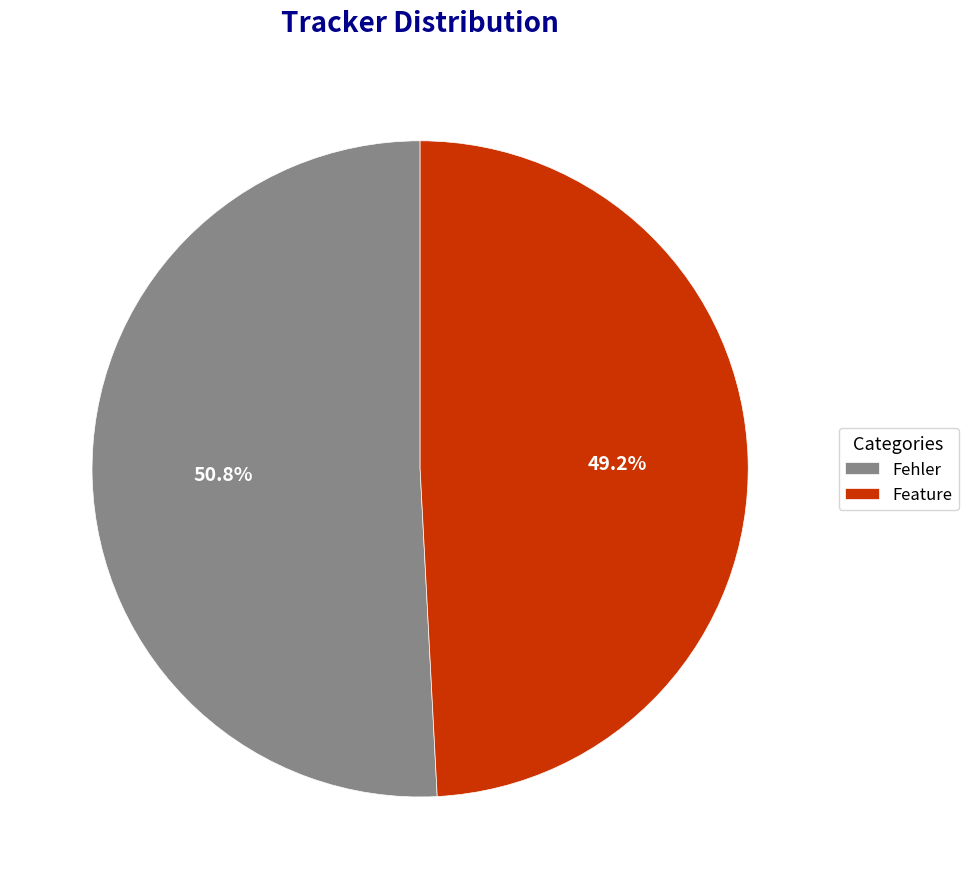

True or false: Fehler accounts for 57% of the total.

False